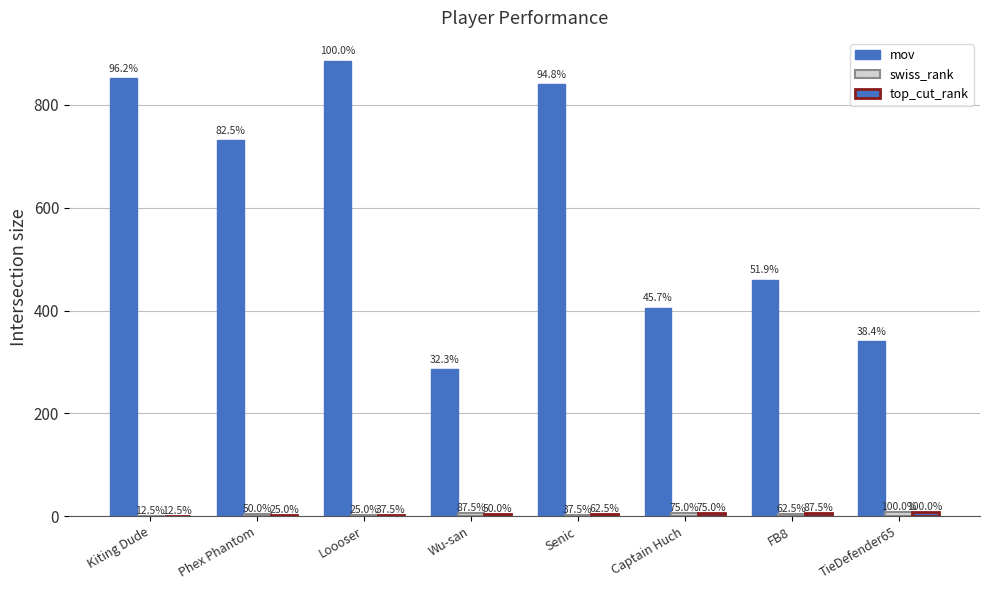

Are the bars horizontal?

No